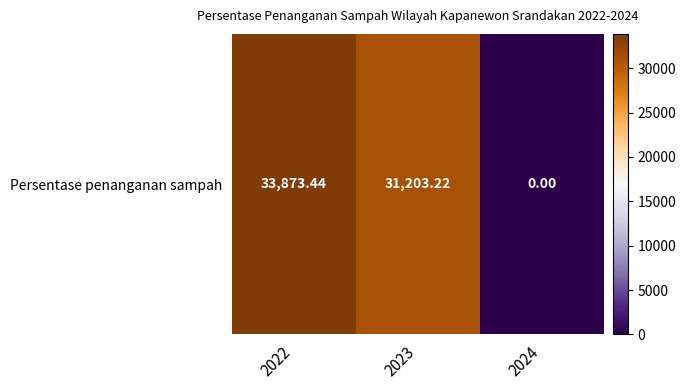

What is the change in value from 2022 to 2023?

-2670.2